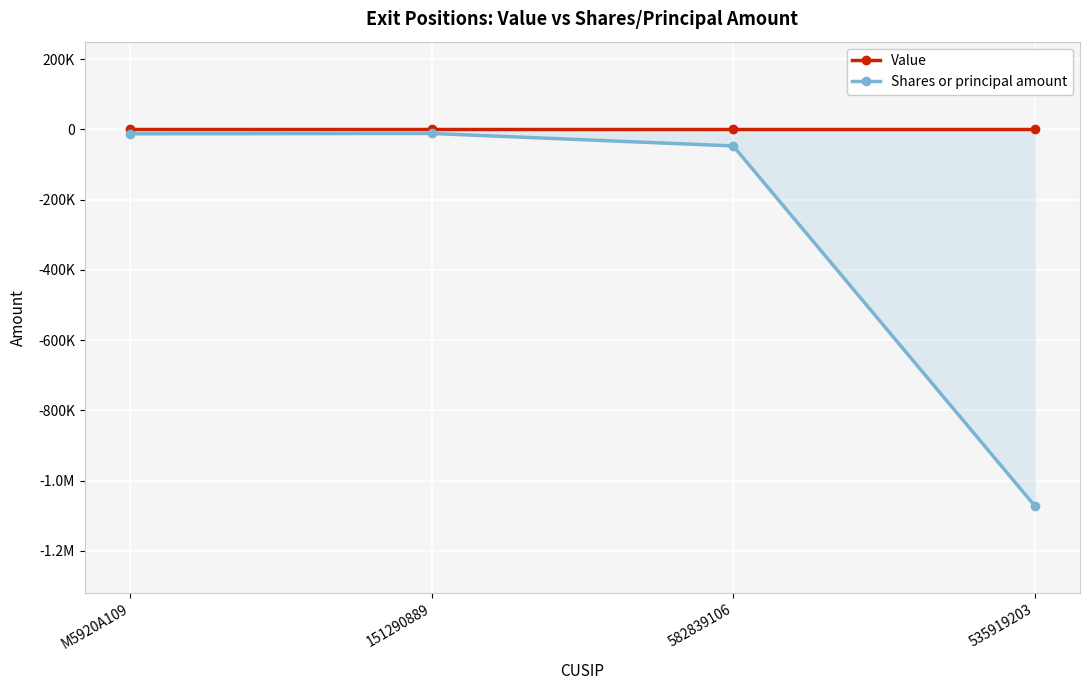

The value of Shares or principal amount at 151290889 is -11347. True or false?

True